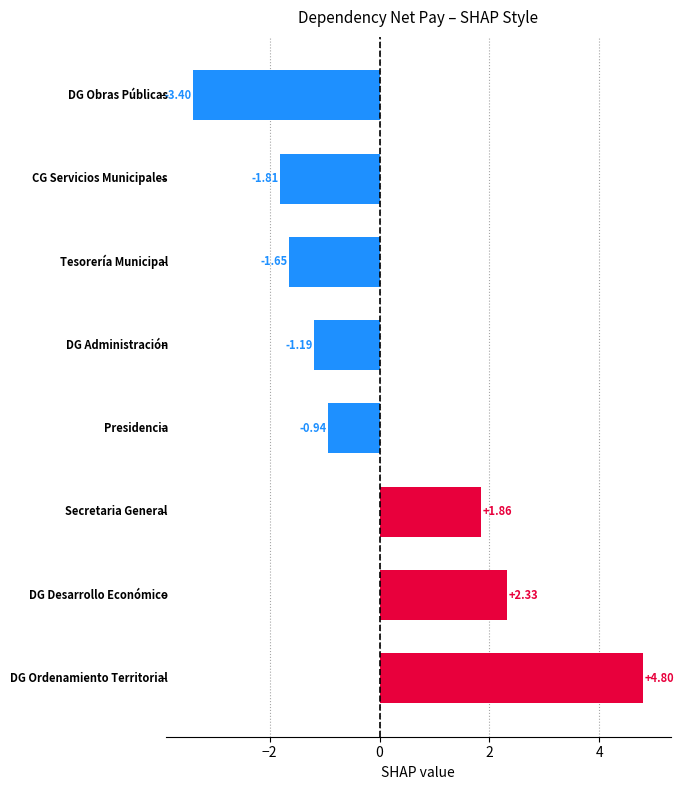

What is the difference between the maximum and second lowest values?

6.6